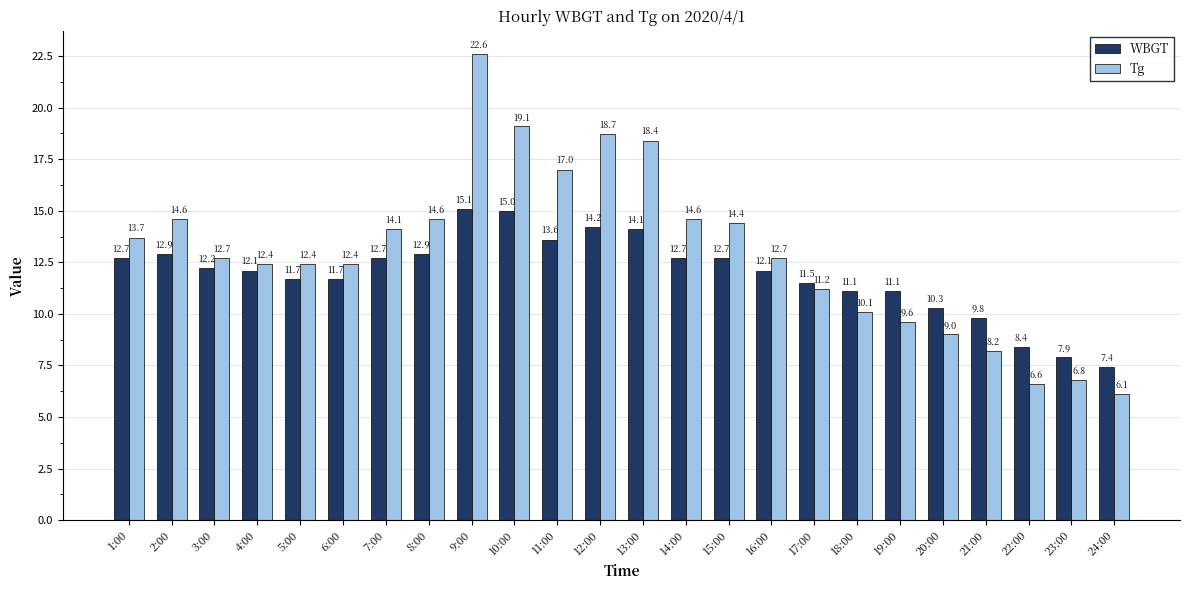

Which category has the highest value across all series?

9:00